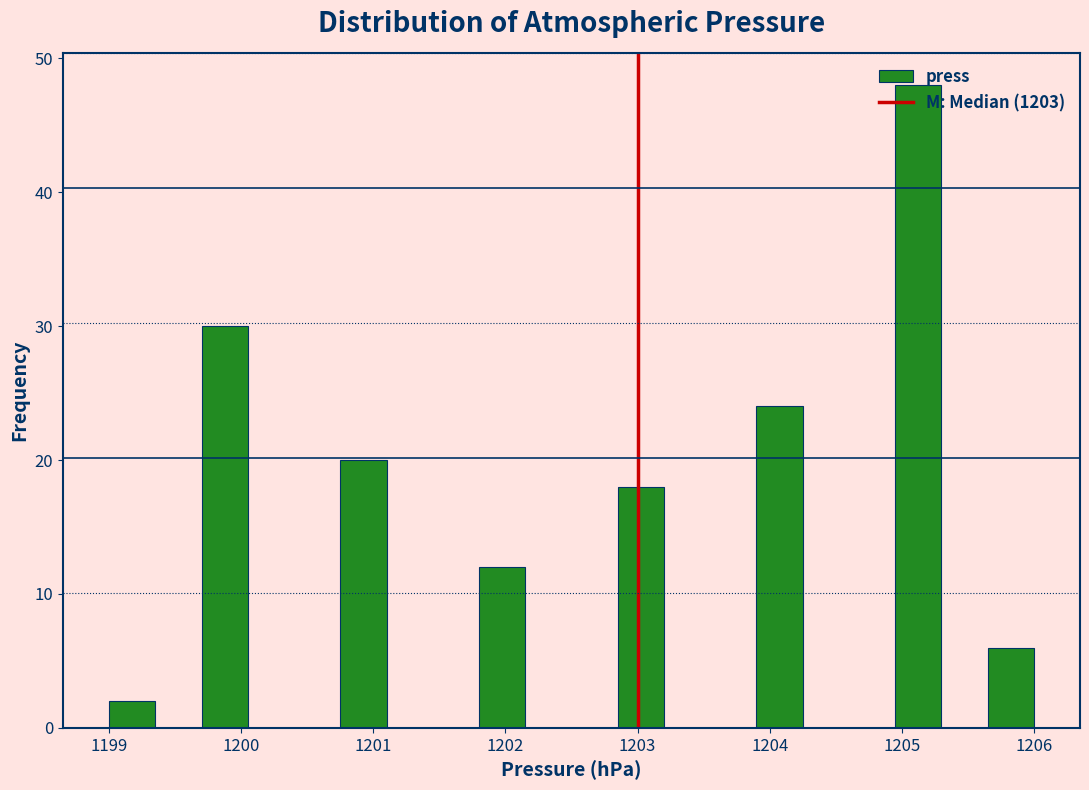

Around what value on the x-axis is the tallest bar? Give the approximate position of its centre, as read against the axis.

1205.1